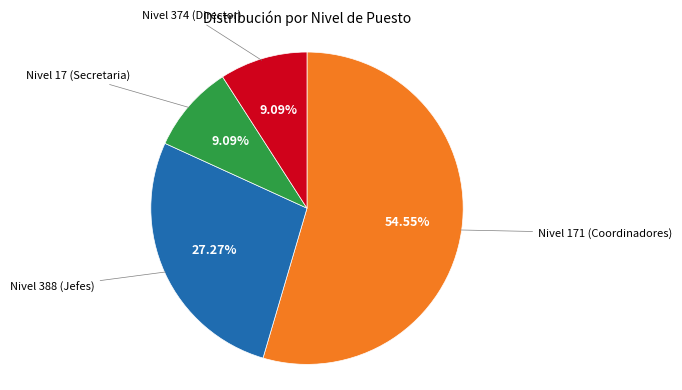

Is there a majority slice in this chart?

Yes